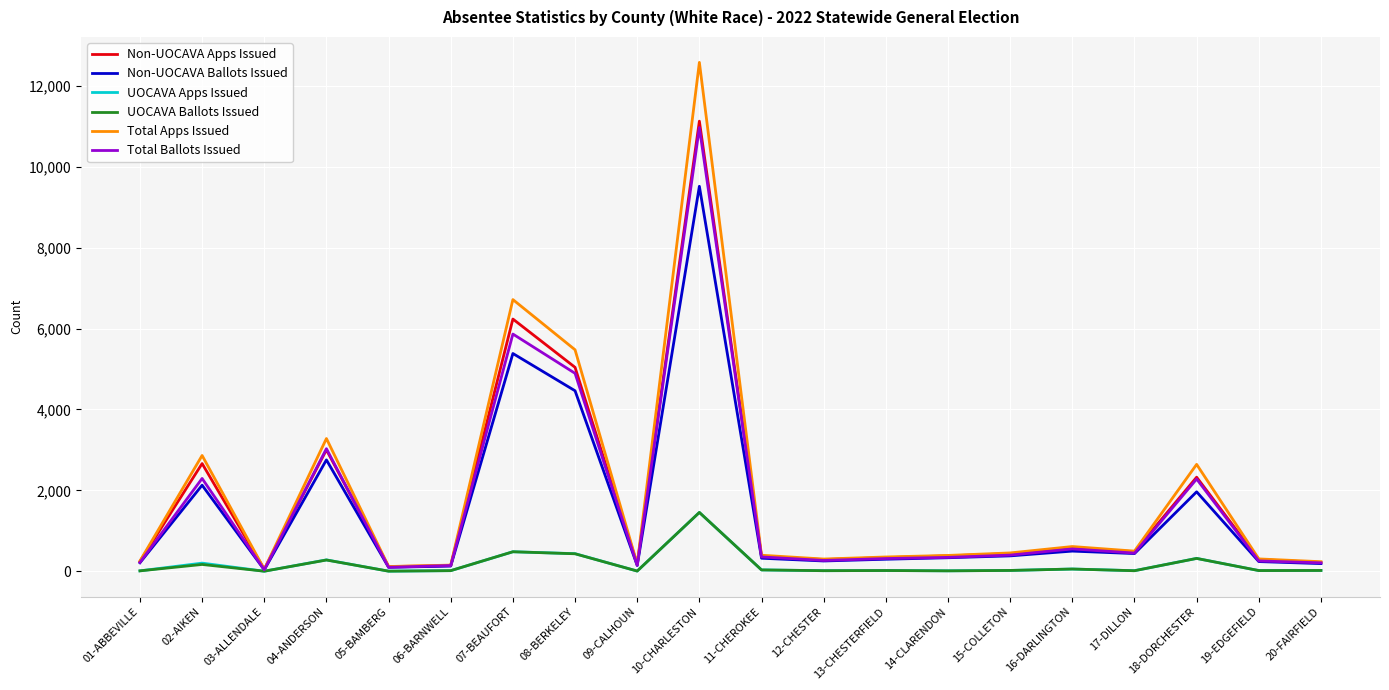

Is it true that UOCAVA Ballots Issued equals 167 at 02-AIKEN?

True